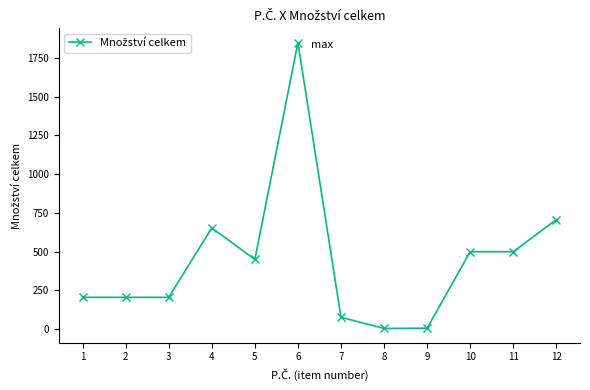

What is the change in value from 5 to 11?

+49.9